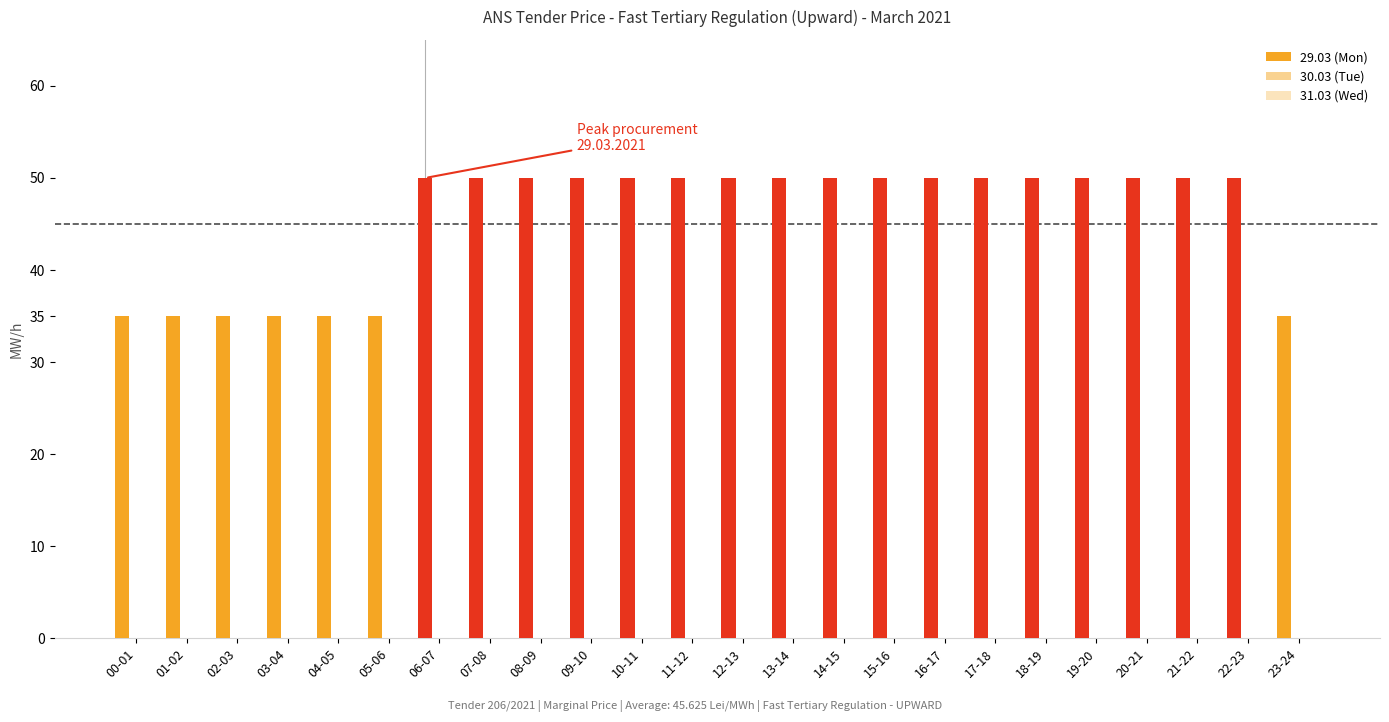

Reading left to right, transcribe all the data shown in this chart.

29.03 (Mon): 00-01=35	01-02=35	02-03=35	03-04=35	04-05=35	05-06=35	06-07=50	07-08=50	08-09=50	09-10=50	10-11=50	11-12=50	12-13=50	13-14=50	14-15=50	15-16=50	16-17=50	17-18=50	18-19=50	19-20=50	20-21=50	21-22=50	22-23=50	23-24=35
30.03 (Tue): 00-01=0	01-02=0	02-03=0	03-04=0	04-05=0	05-06=0	06-07=0	07-08=0	08-09=0	09-10=0	10-11=0	11-12=0	12-13=0	13-14=0	14-15=0	15-16=0	16-17=0	17-18=0	18-19=0	19-20=0	20-21=0	21-22=0	22-23=0	23-24=0
31.03 (Wed): 00-01=0	01-02=0	02-03=0	03-04=0	04-05=0	05-06=0	06-07=0	07-08=0	08-09=0	09-10=0	10-11=0	11-12=0	12-13=0	13-14=0	14-15=0	15-16=0	16-17=0	17-18=0	18-19=0	19-20=0	20-21=0	21-22=0	22-23=0	23-24=0